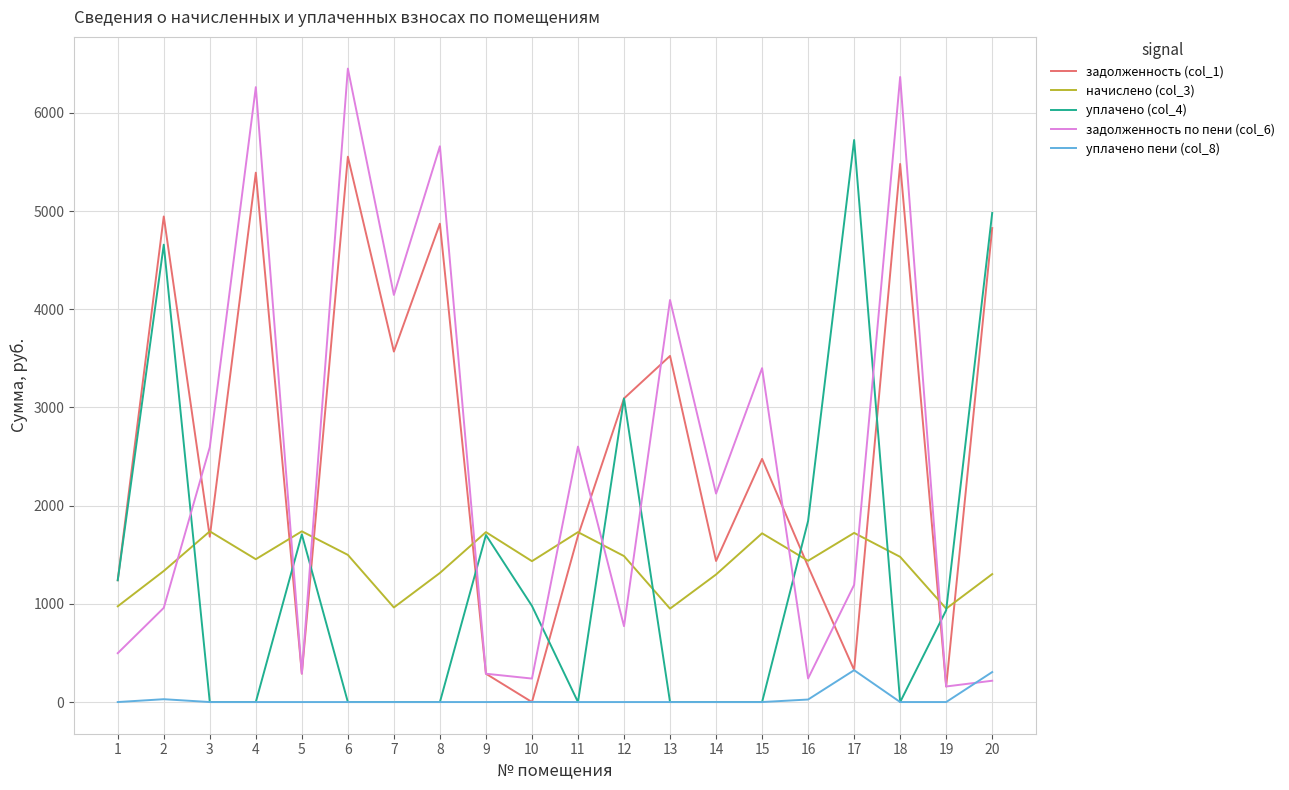

Which category has the lowest value in the задолженность (col_1) series?

10